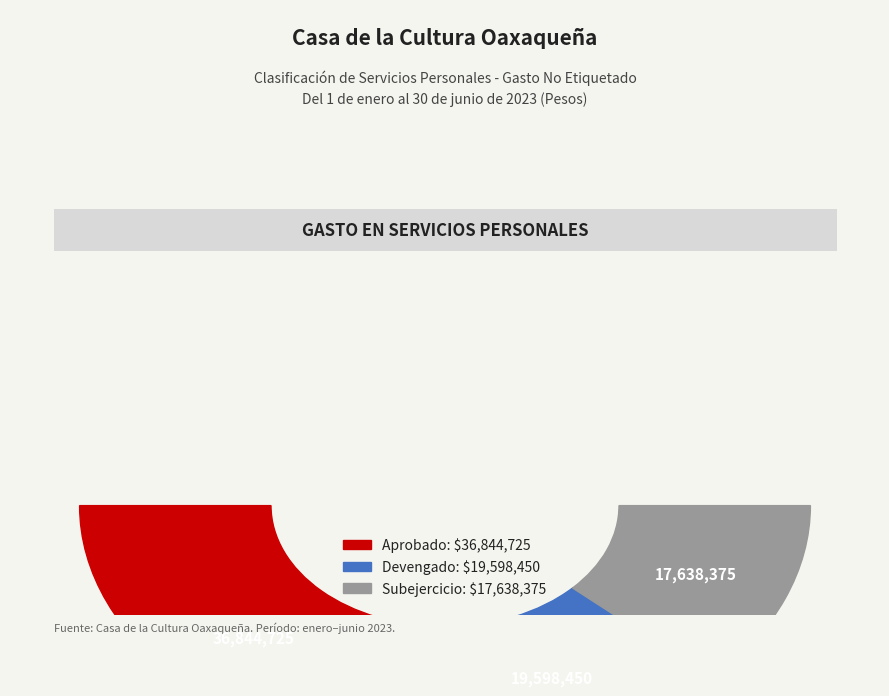

What is the spread (max minus min) of values at Personal Administrativo?

19206350